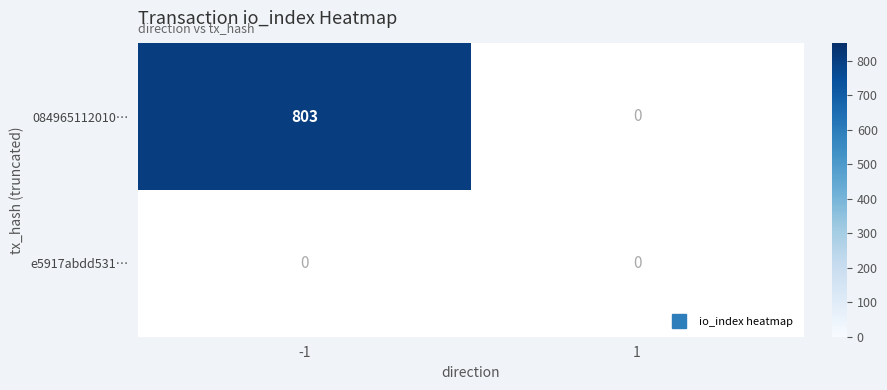

Reading left to right, what are all the values shown in this chart?

084965112010…: -1=803	1=0
e5917abdd531…: -1=0	1=0